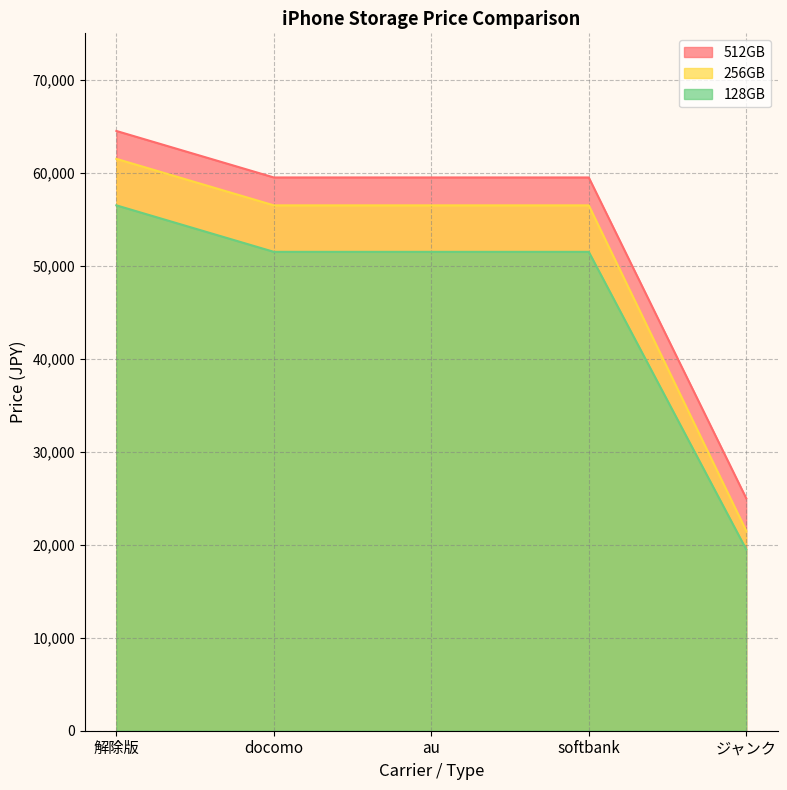

What position from the left is au?

3